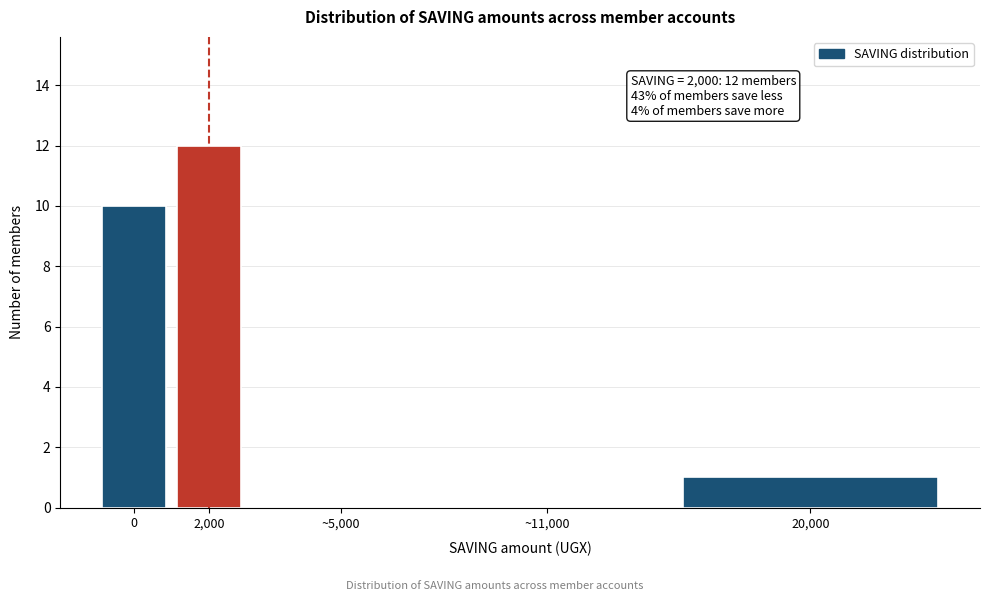

Reading left to right, extract all data points from this chart.

0=10	2,000=12	~5,000=0	~11,000=0	20,000=1